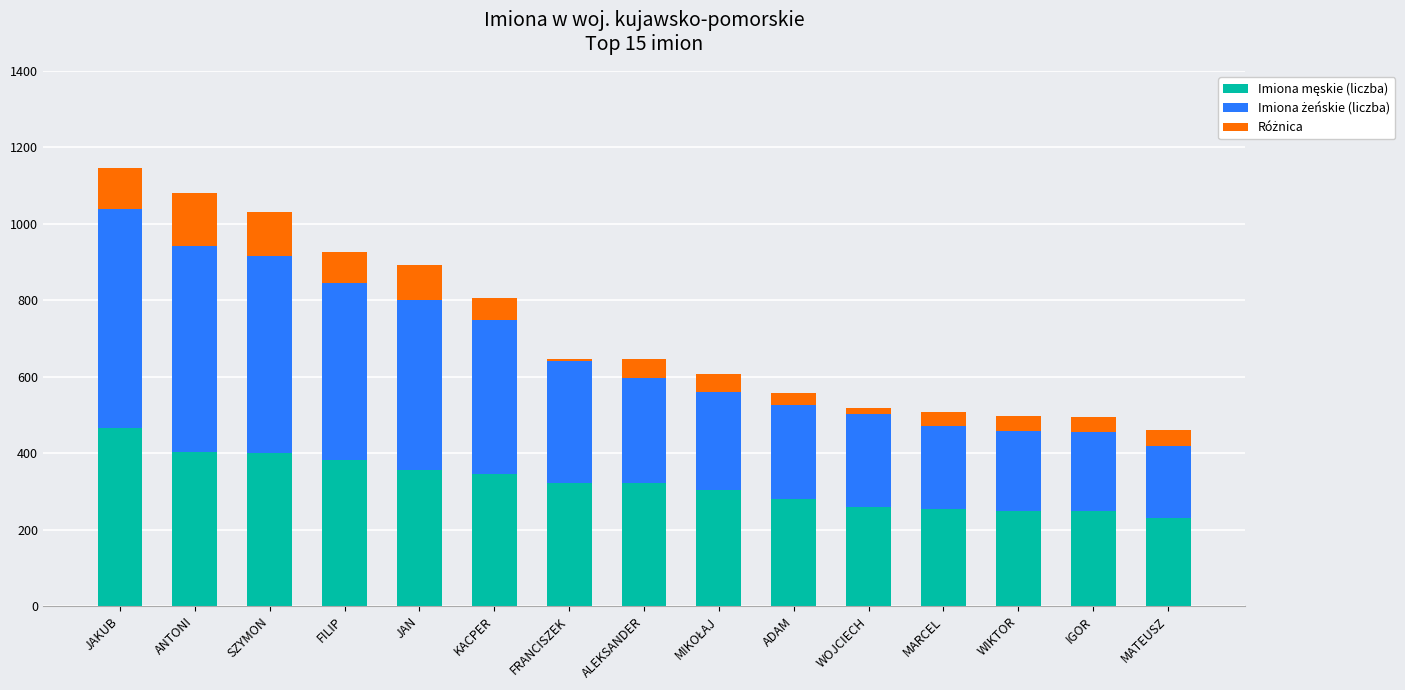

What is the total value across all series at KACPER?

806